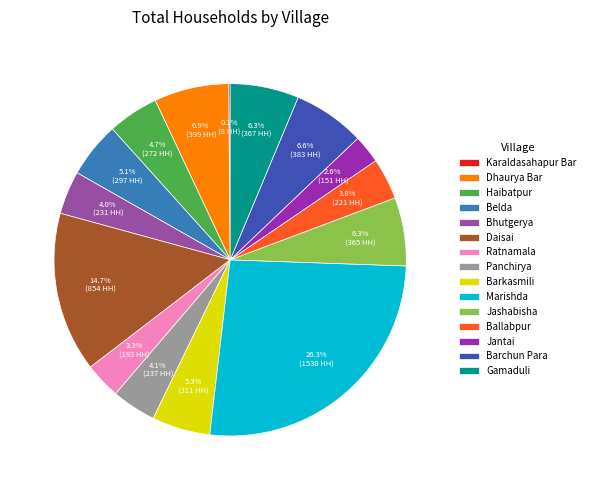

To the nearest percent, what percentage of the pie is Ratnamala?

3%